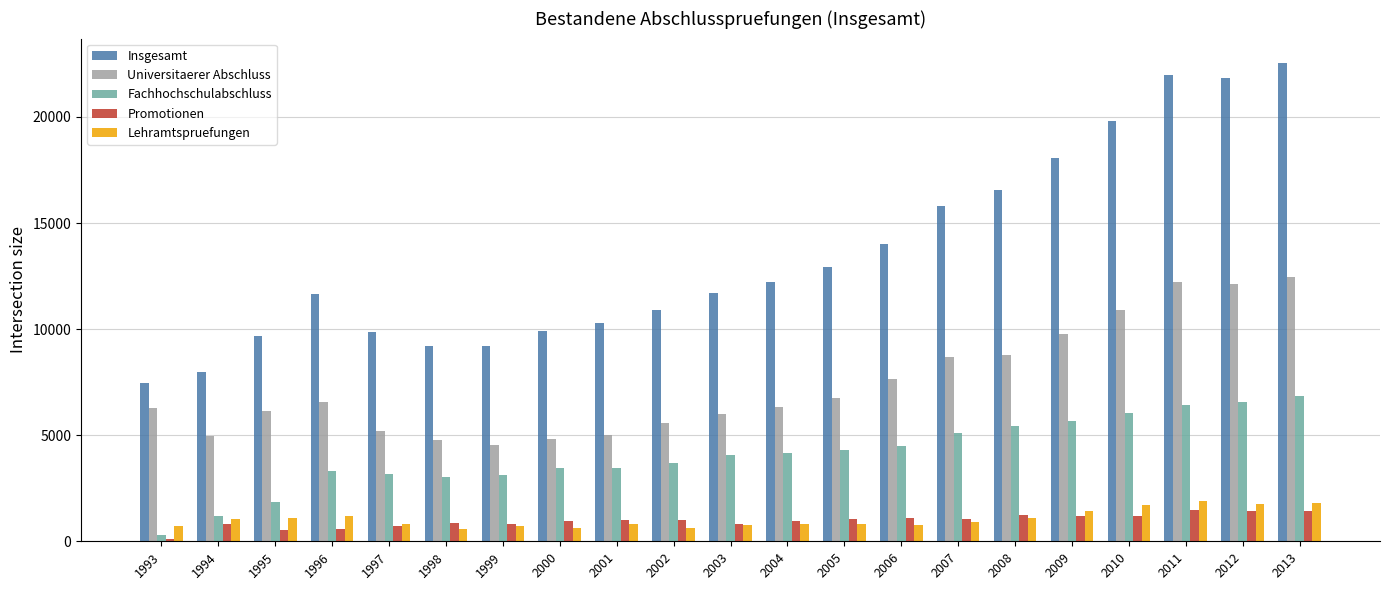

Which series has the largest total across all categories?

Insgesamt